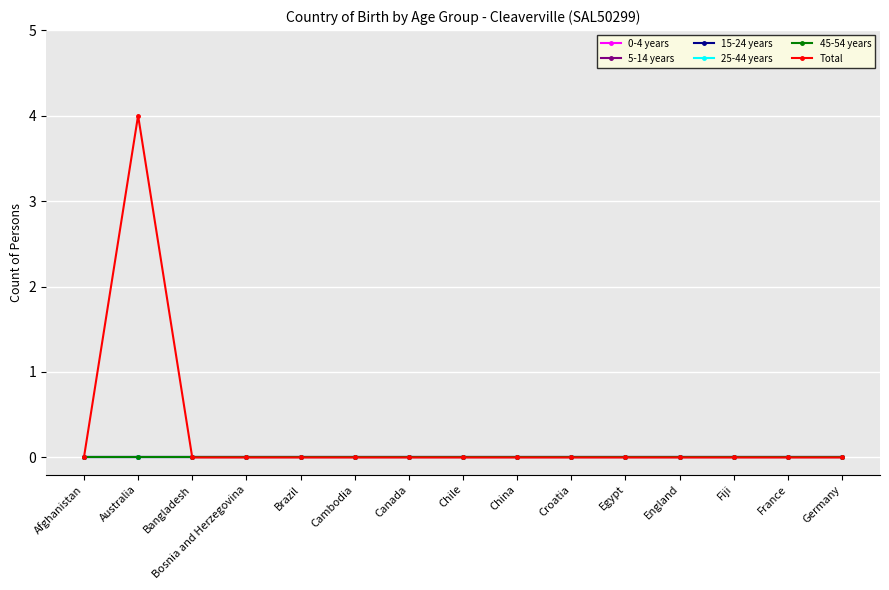

How many lines are shown in the chart?

6